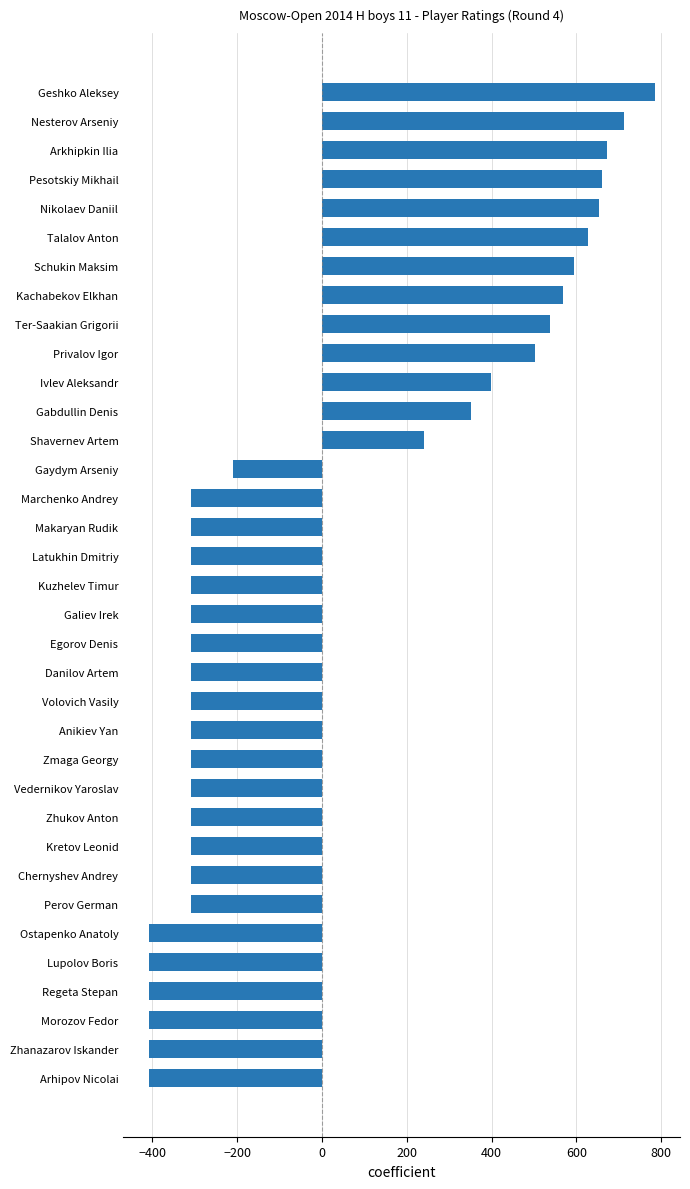

The chart shows a value of 368.1 at Ter-Saakian Grigorii. True or false?

False